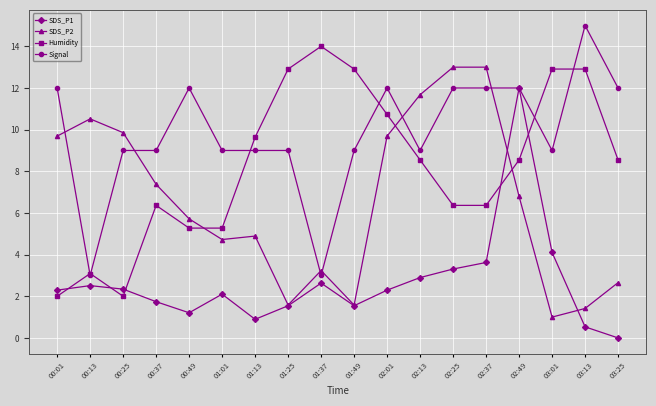

How many data points in Humidity are less than 8?

8